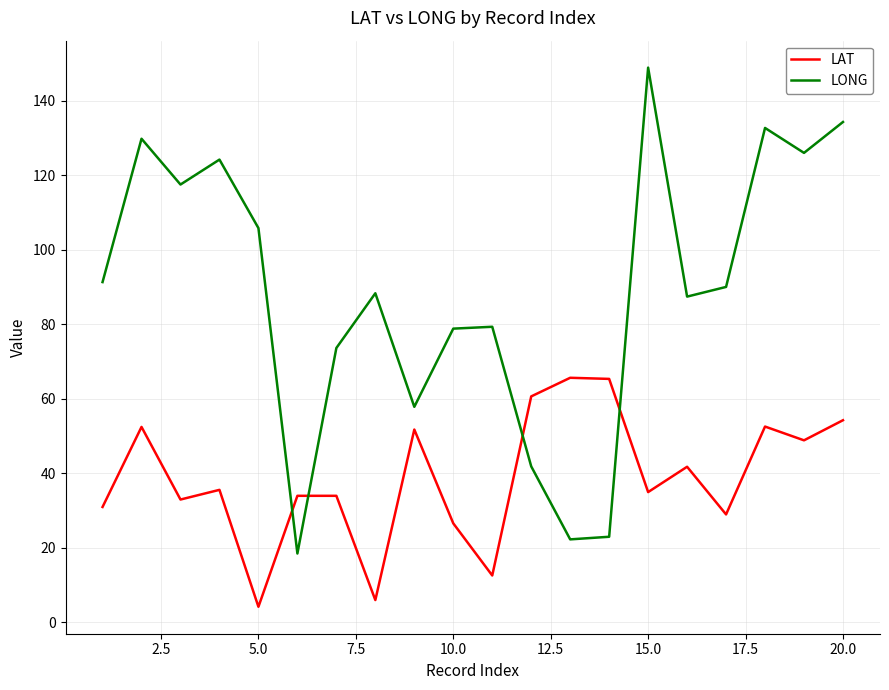

Rank the series by their maximum value, from lowest to highest.

LAT, LONG